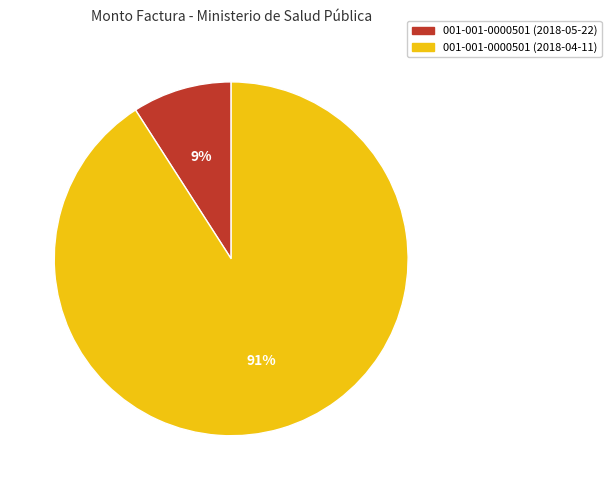

True or false: 001-001-0000501 (2018-05-22) accounts for 9% of the total.

True